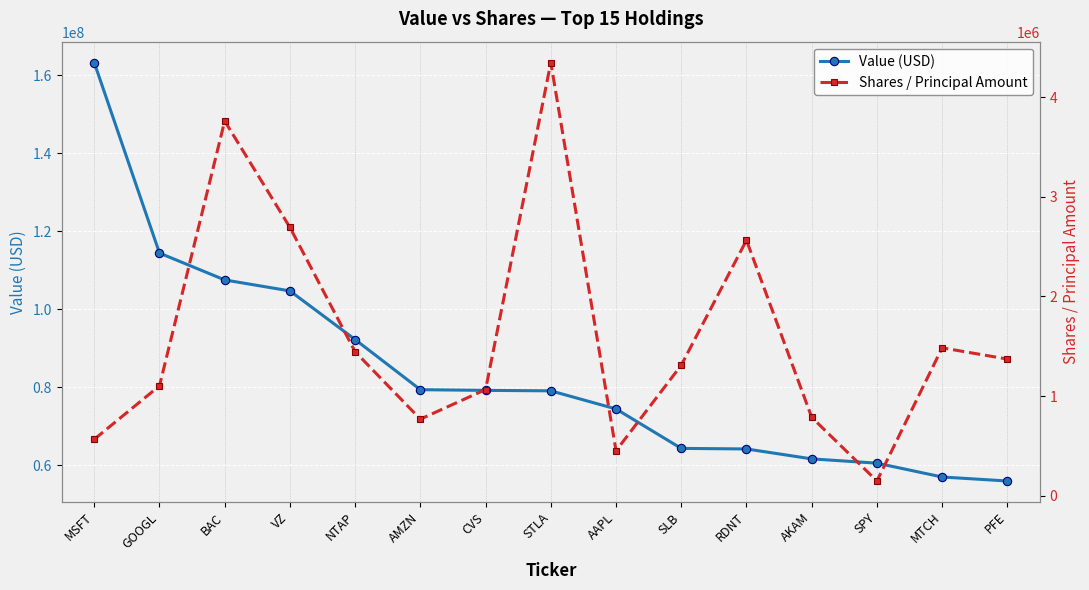

Which series has the largest total across all categories?

Value (USD)